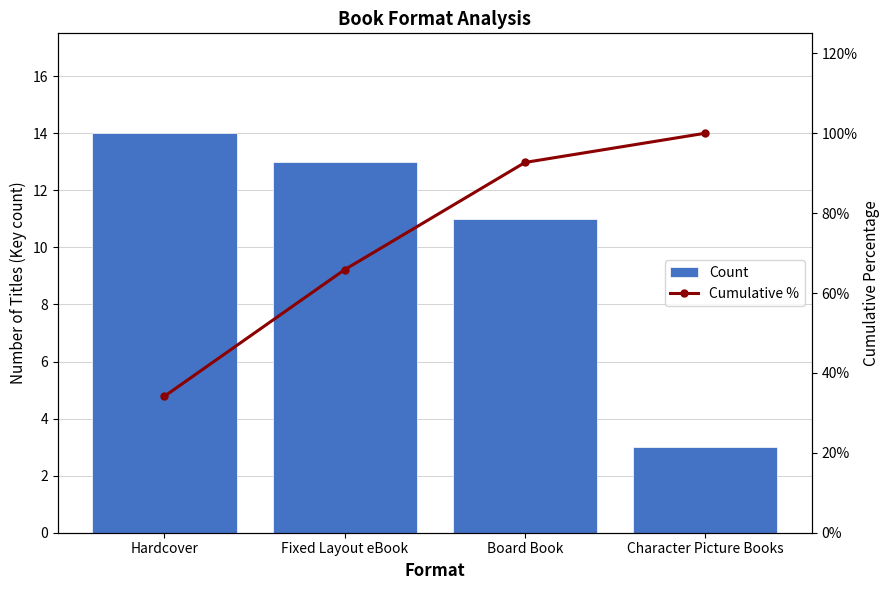

What is the value of the Cumulative % bar at the 4th from the left?

100.0